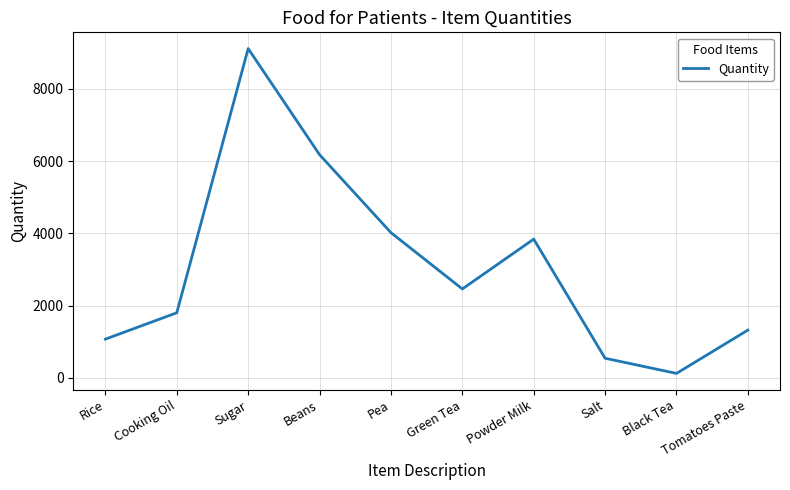

Count the number of categories in the chart.

10